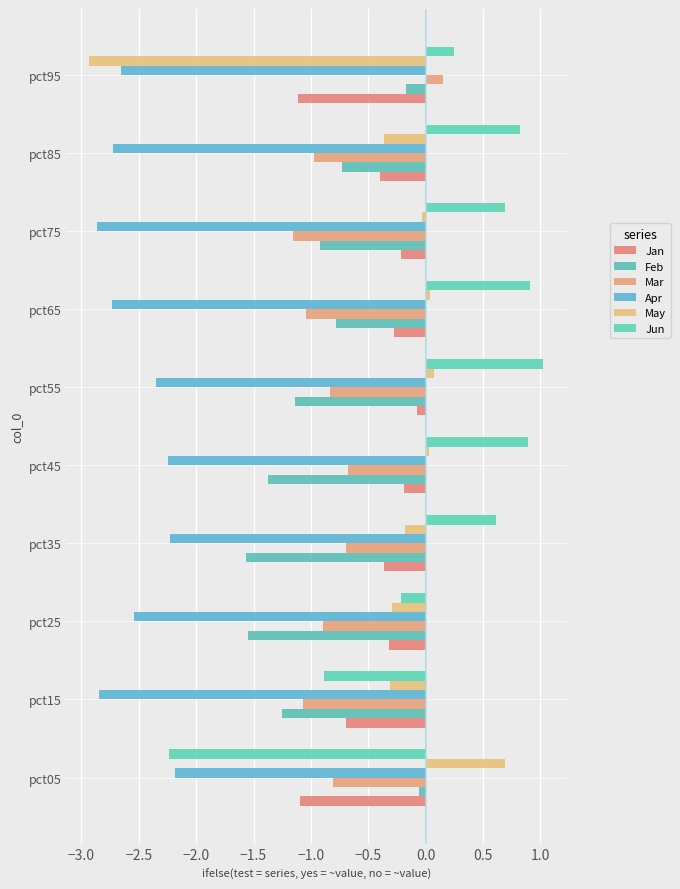

How many values in the Jun series exceed 0?

7